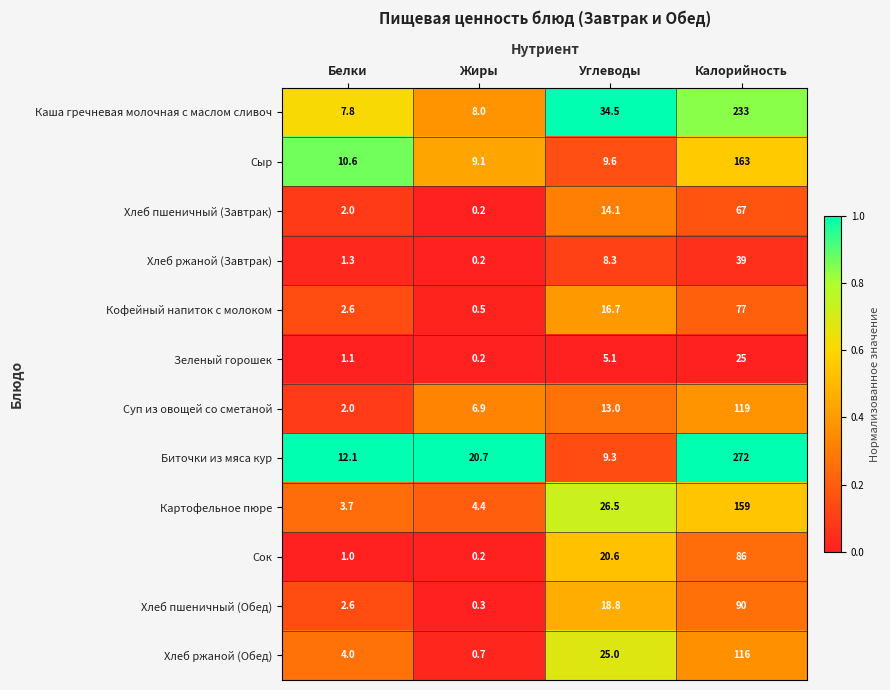

What is the sum of the Хлеб пшеничный (Обед) values at Калорийность and Жиры?

90.3